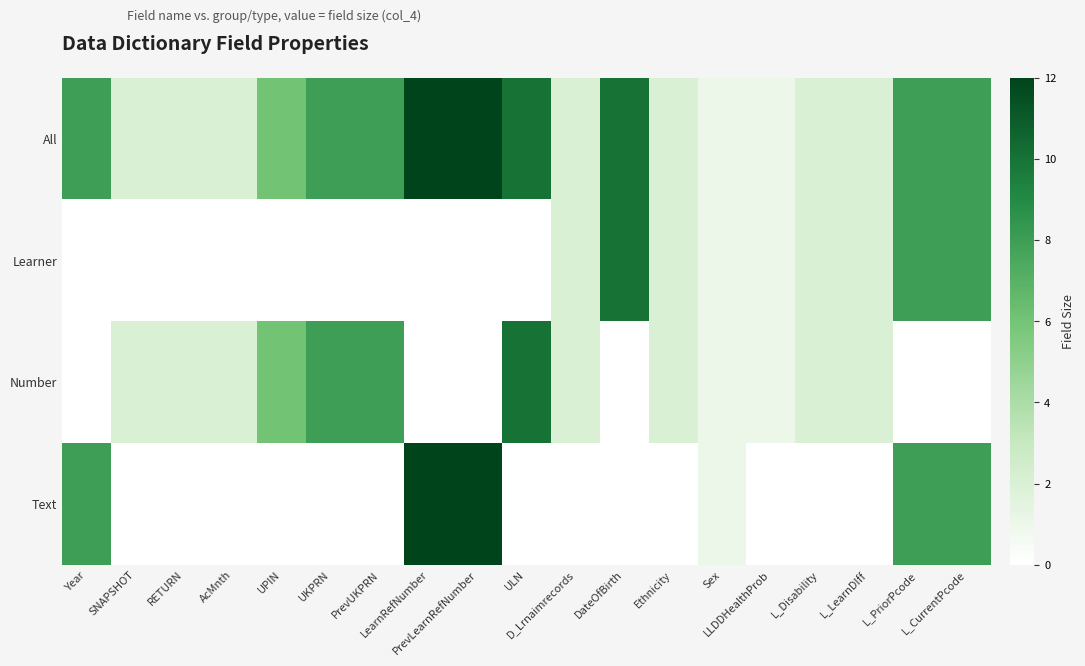

At which category is the sum across all series the highest?

LearnRefNumber